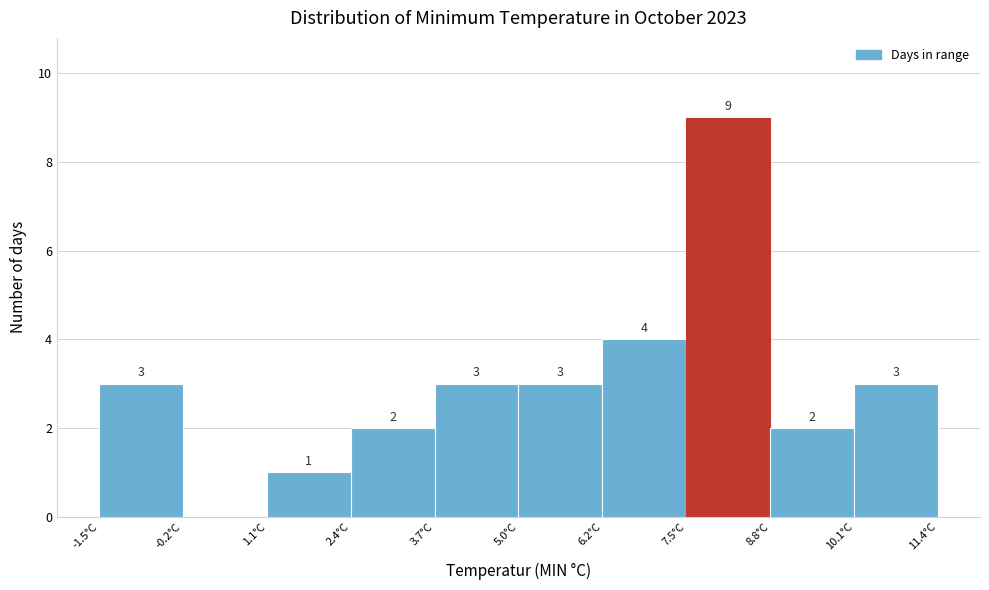

Which range on the x-axis has the tallest bar?

7.6 to 8.8